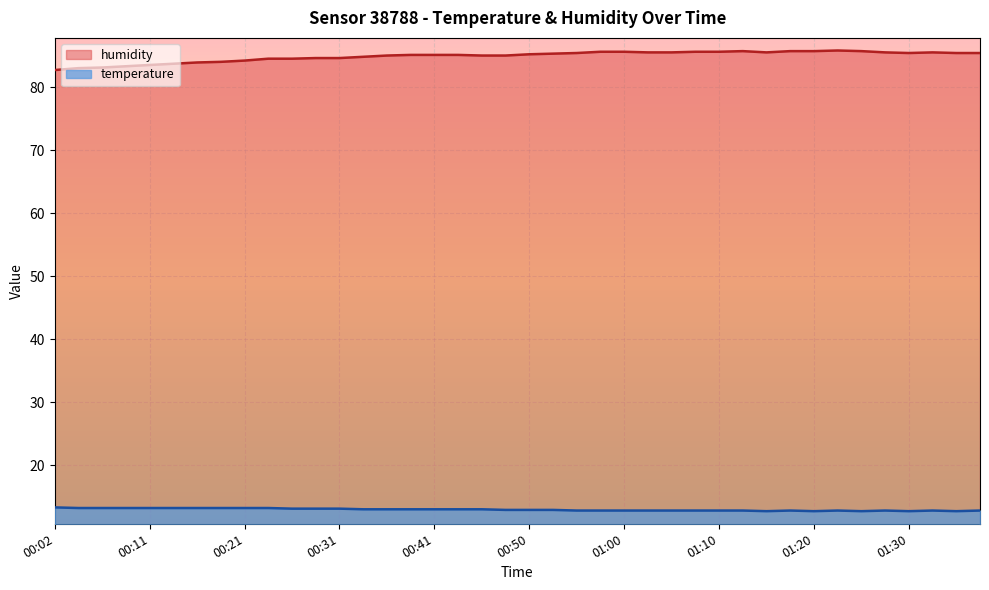

What is the difference between the temperature values at 00:36 and 01:32?

0.2